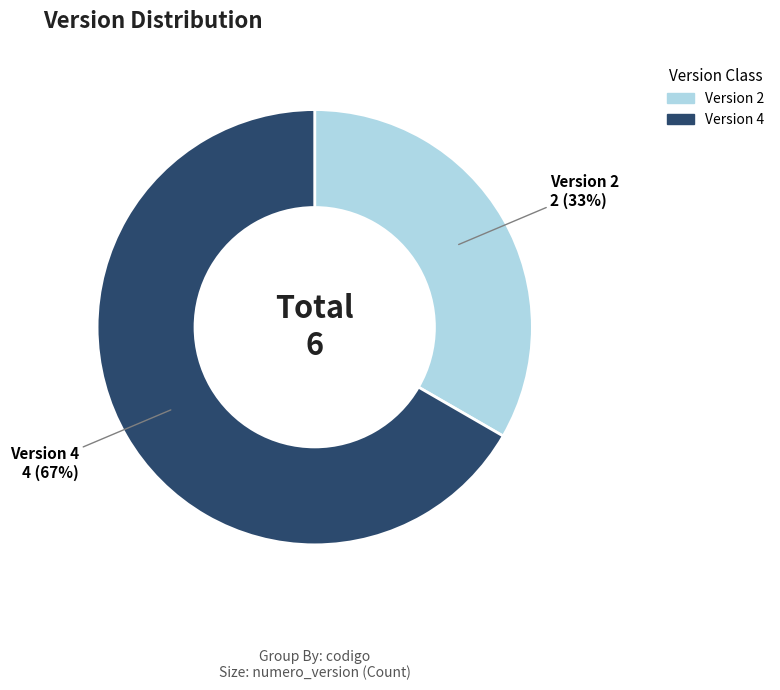

To the nearest percent, what is the average slice percentage?

50%